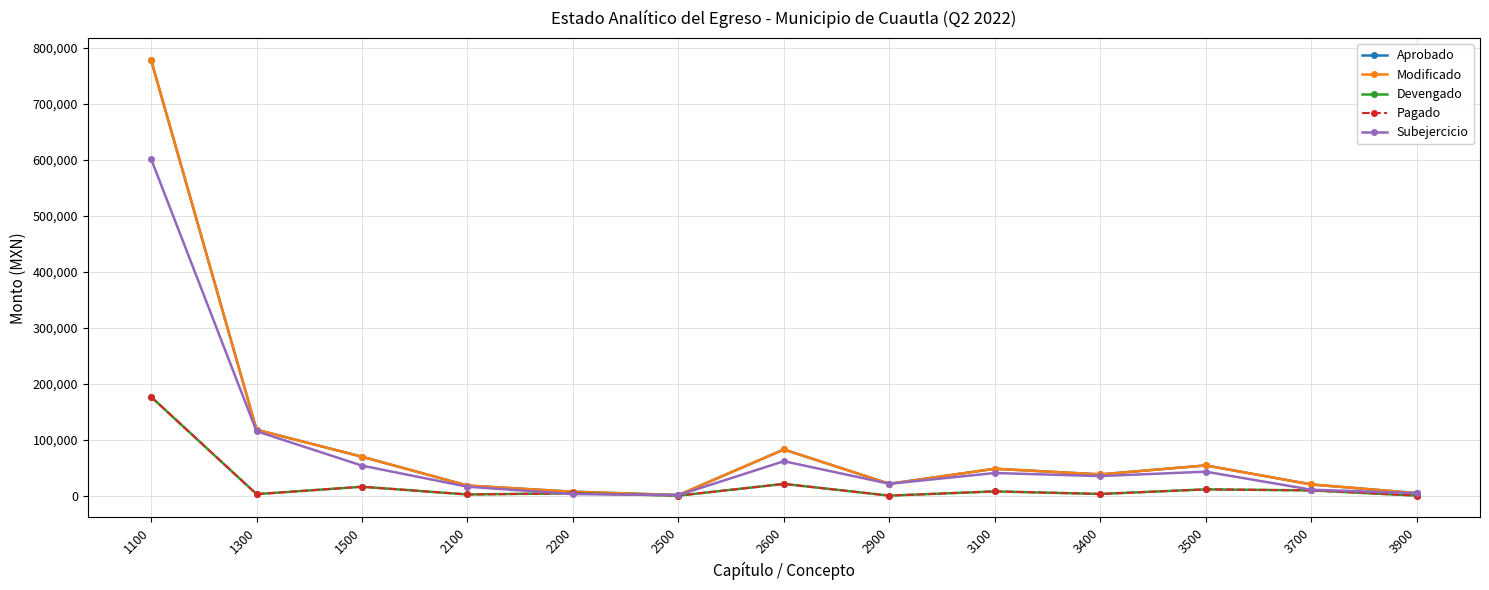

At which label does Aprobado reach its minimum?

2500